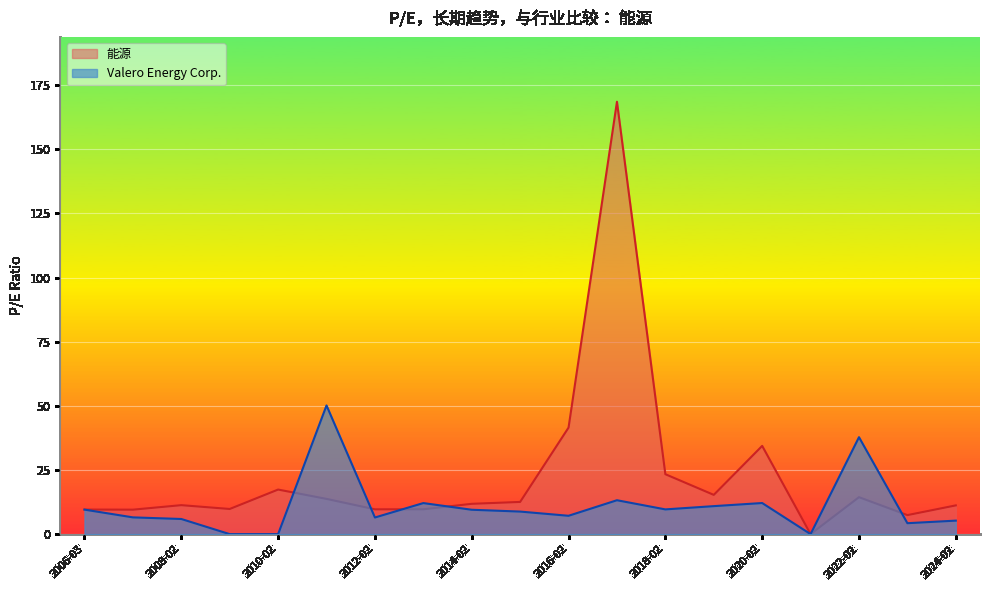

What is the sum of the 能源 values at 2015-02-26 and 2009-02-27?

22.4